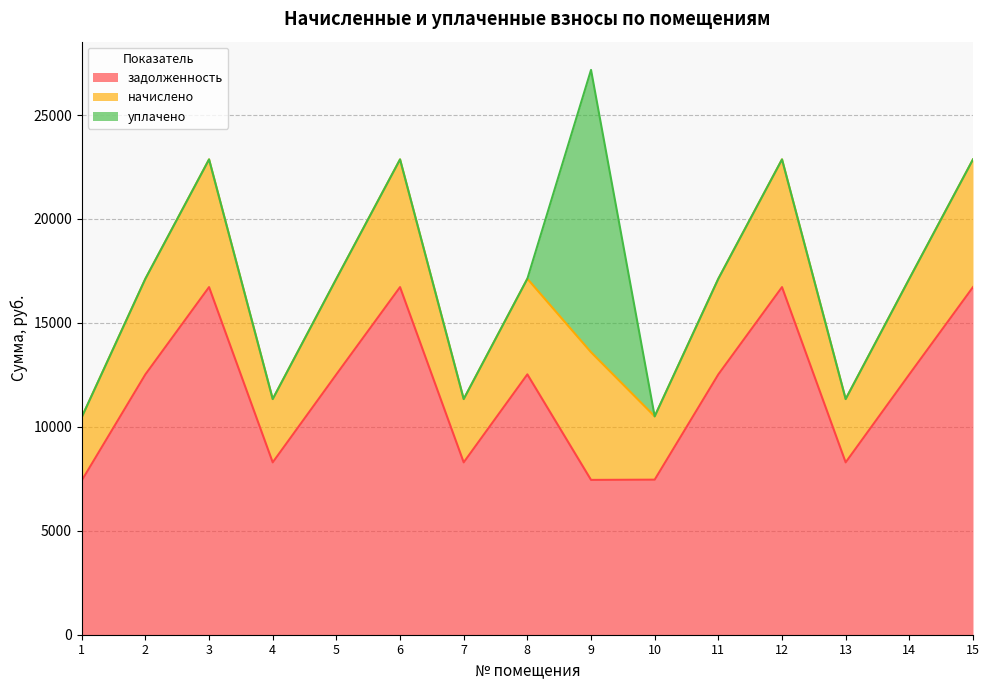

True or false: начислено has a value of 22865.8 at 15.

True